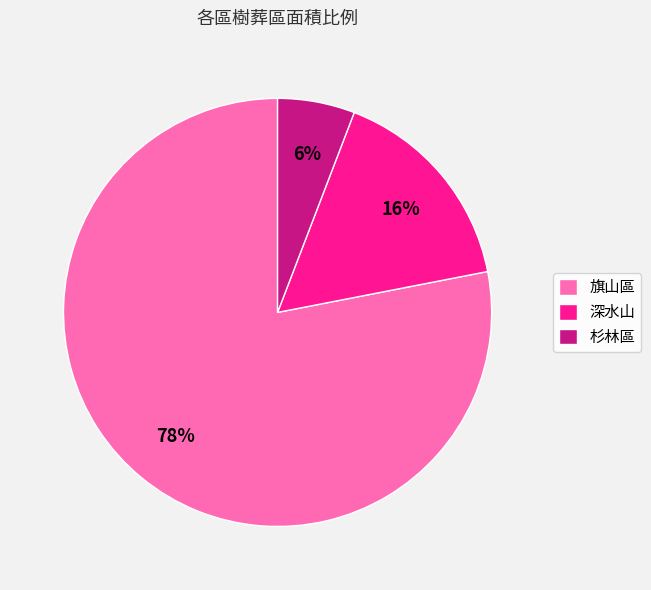

Is 杉林區 the majority of the pie?

No